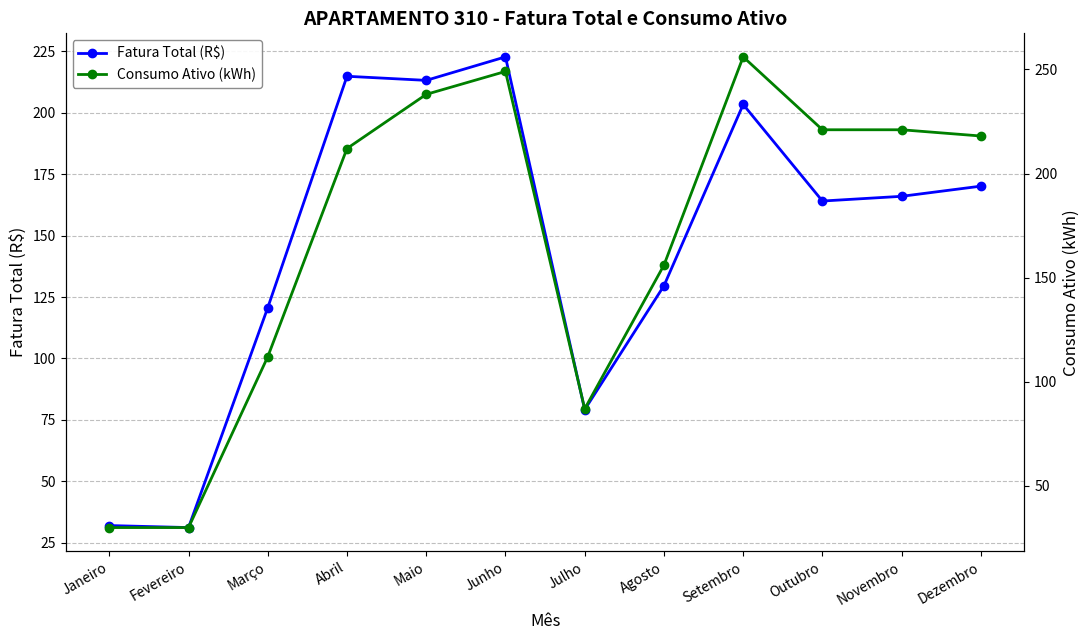

The Fatura Total (R$) series shows 47.7 at Abril. True or false?

False